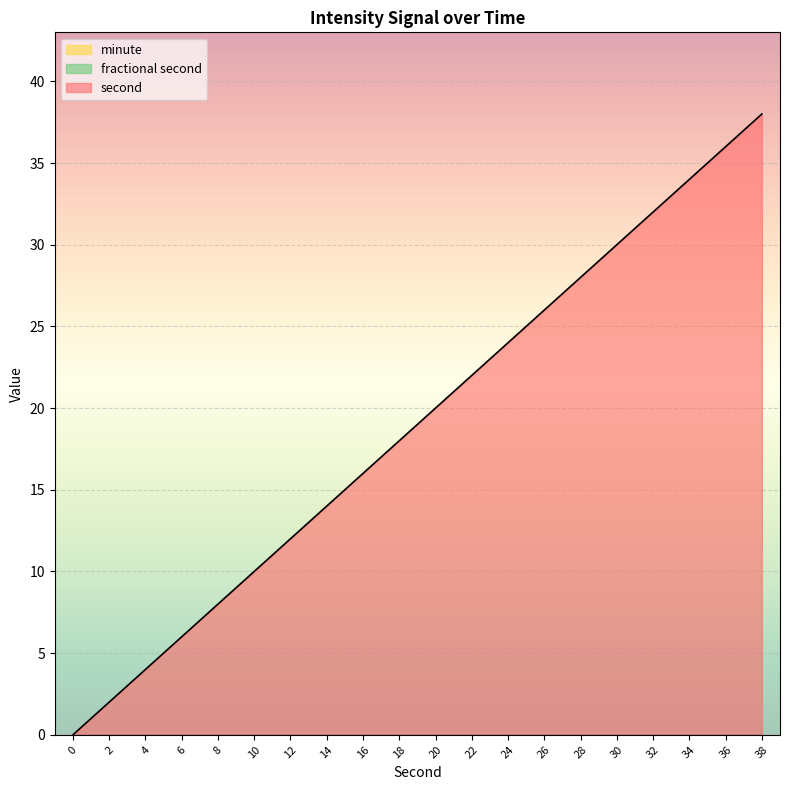

True or false: second and minute cross at least once.

False